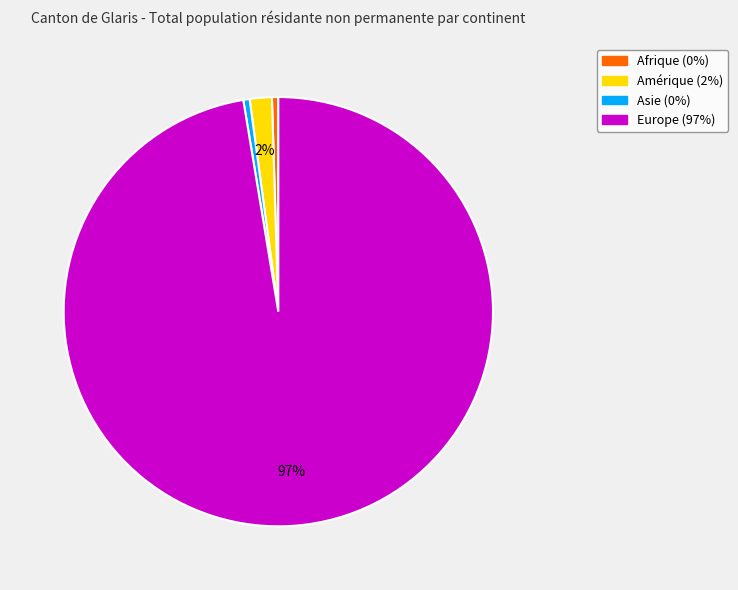

To the nearest percent, what is the average slice percentage?

25%